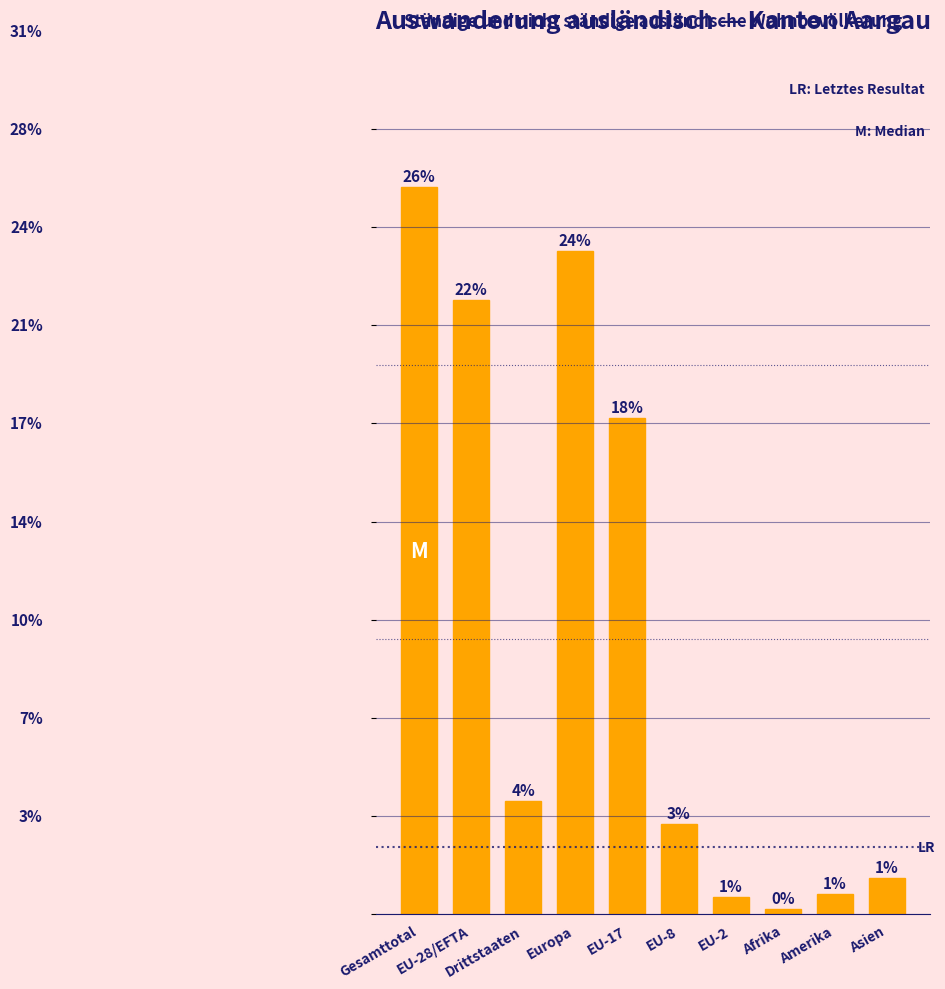

Does the chart contain any negative values?

No